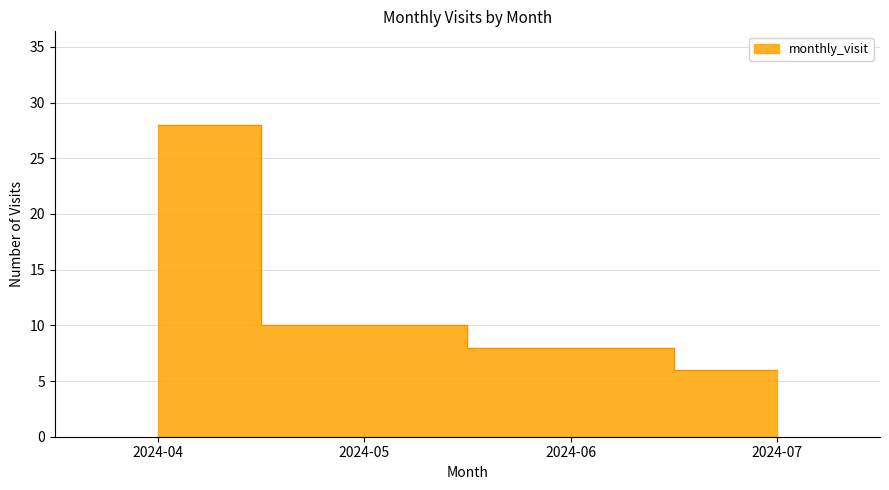

Reading right to left, what are all the values shown in this chart?

6	8	10	28